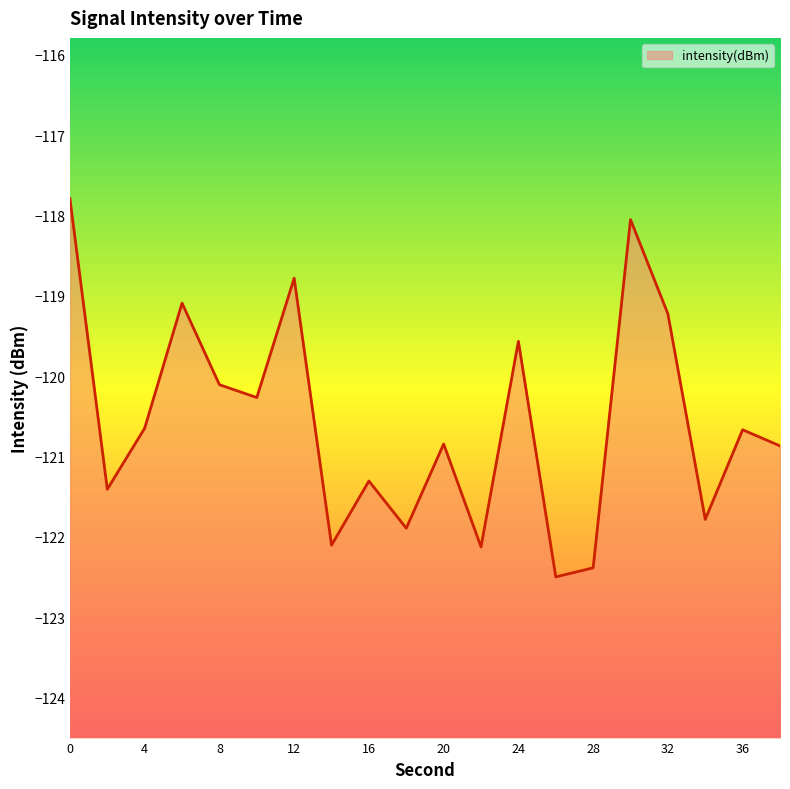

How many distinct data groups are displayed?

1